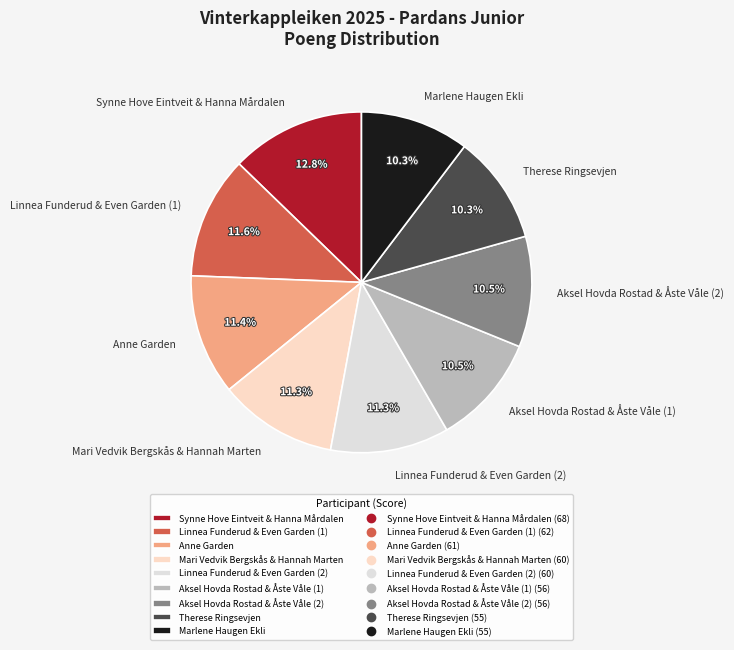

To the nearest percent, what is the combined percentage of Mari Vedvik Bergskås & Hannah Marten and Aksel Hovda Rostad & Åste Våle (2)?

22%